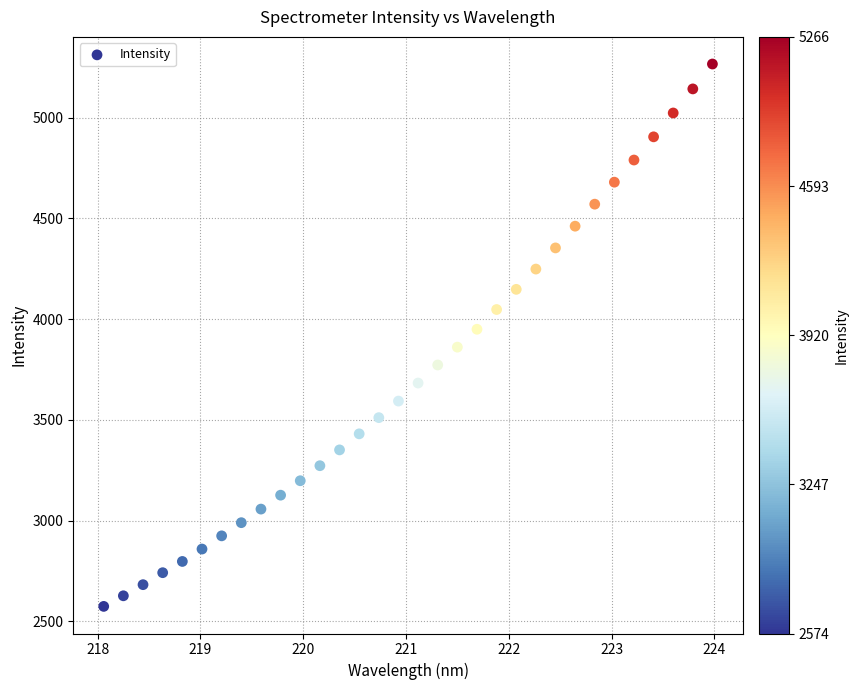

What is the range of X values (max minus min)?

5.9